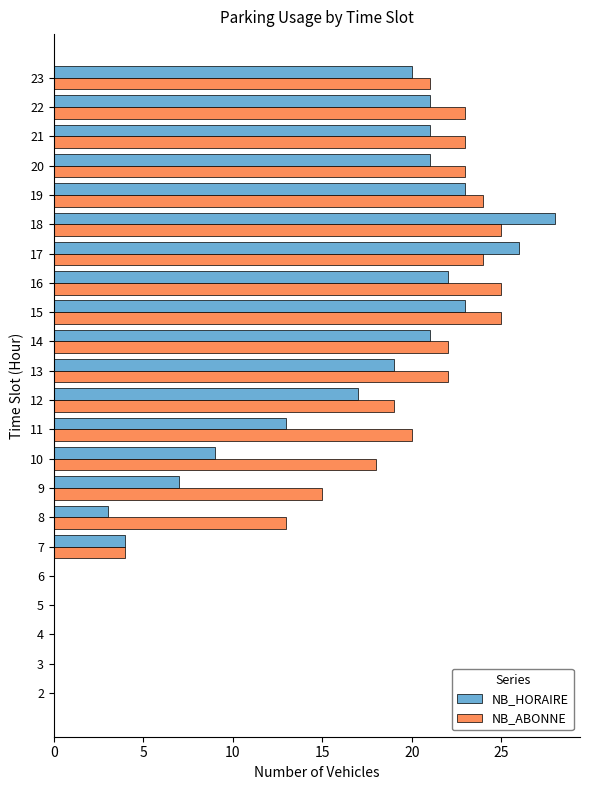

At which label is NB_ABONNE closest to 12?

8